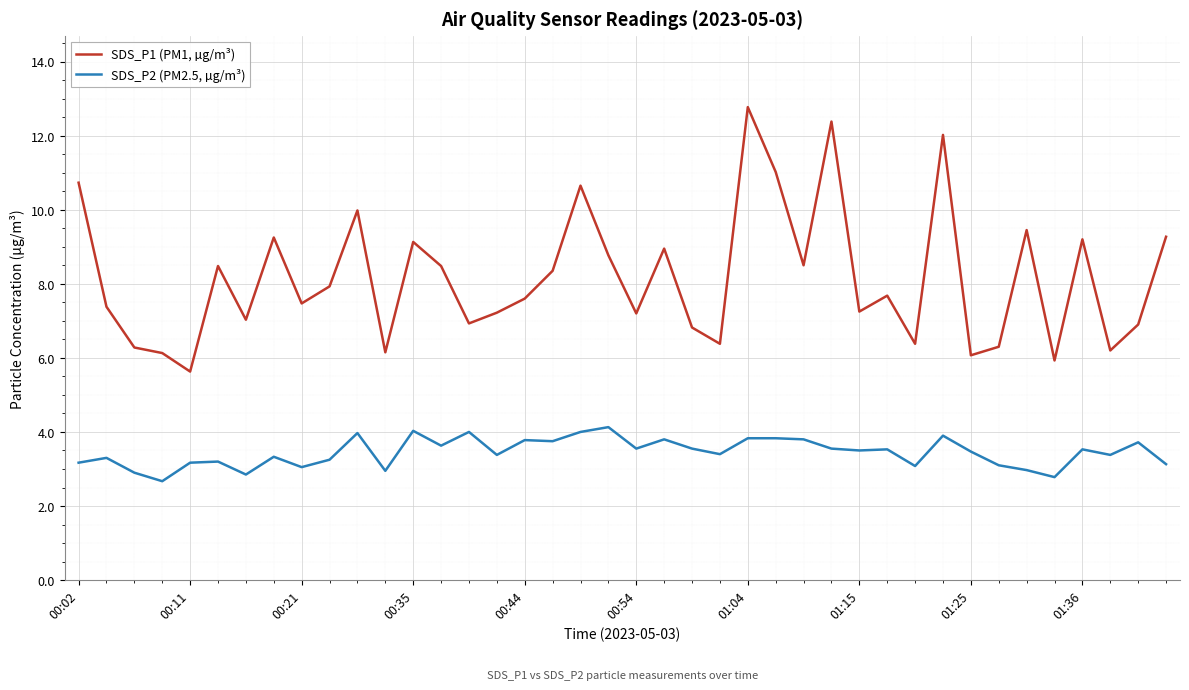

What is the maximum value for SDS_P2 (PM2.5, µg/m³)?

4.1